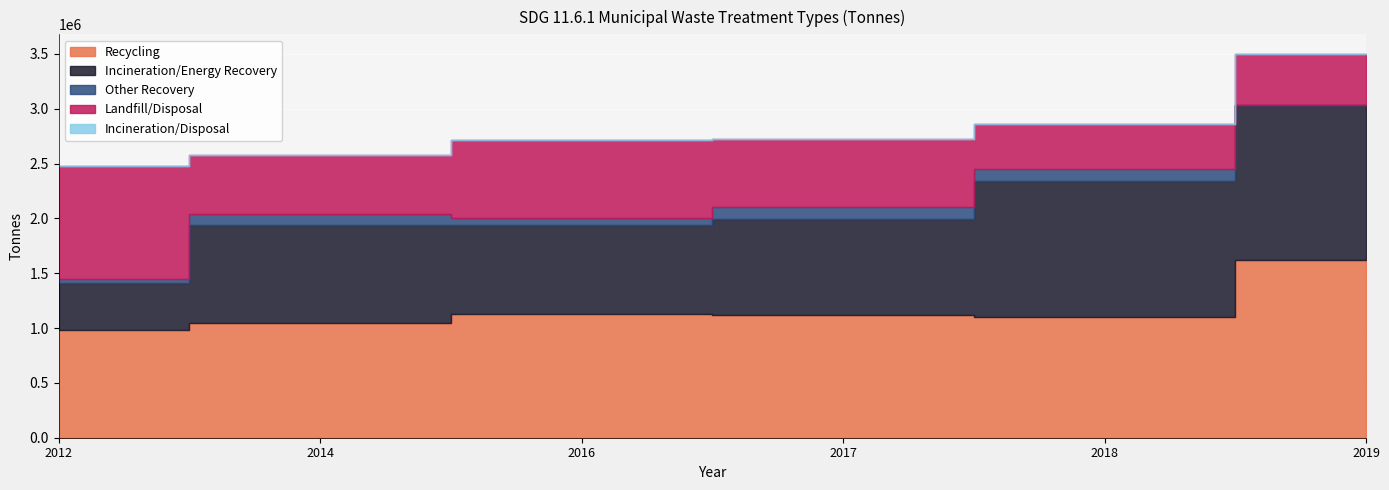

True or false: Recycling has a value of 1118196 at 2017.

True